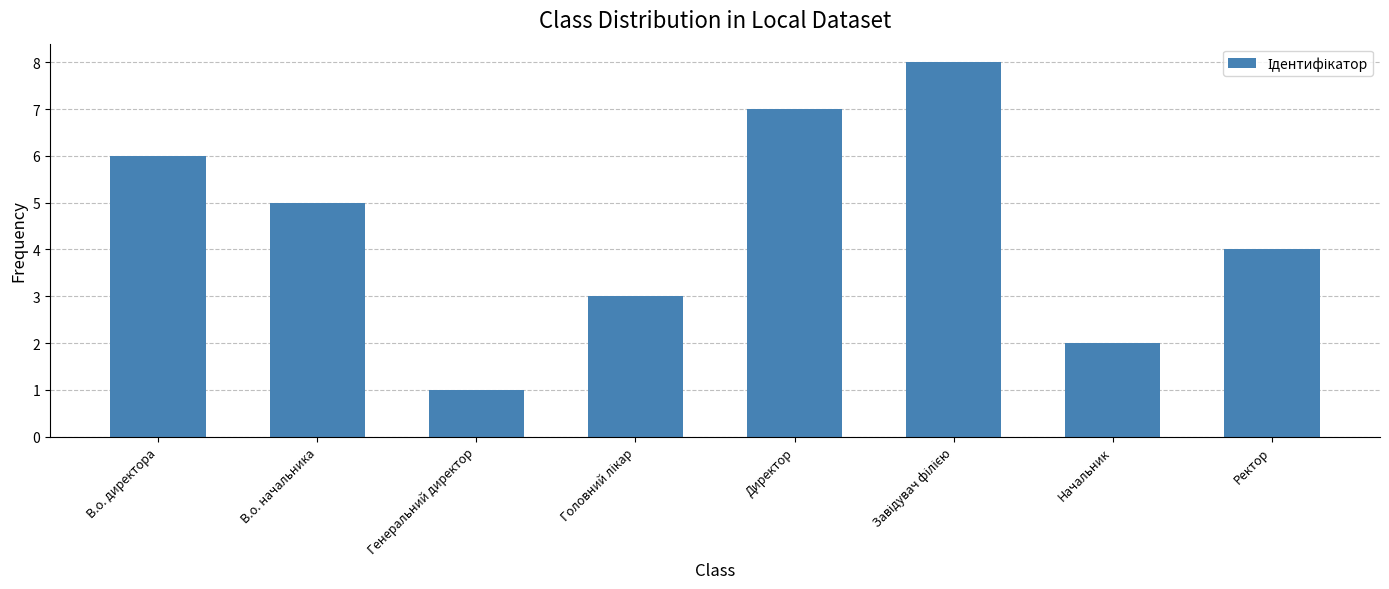

The value at Директор is 7. True or false?

True